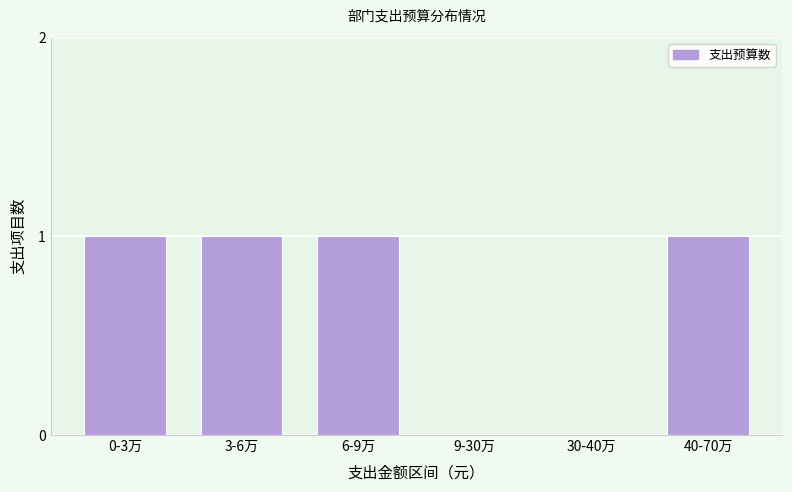

Reading left to right, extract all data points from this chart.

0-3万=1	3-6万=1	6-9万=1	9-30万=0	30-40万=0	40-70万=1